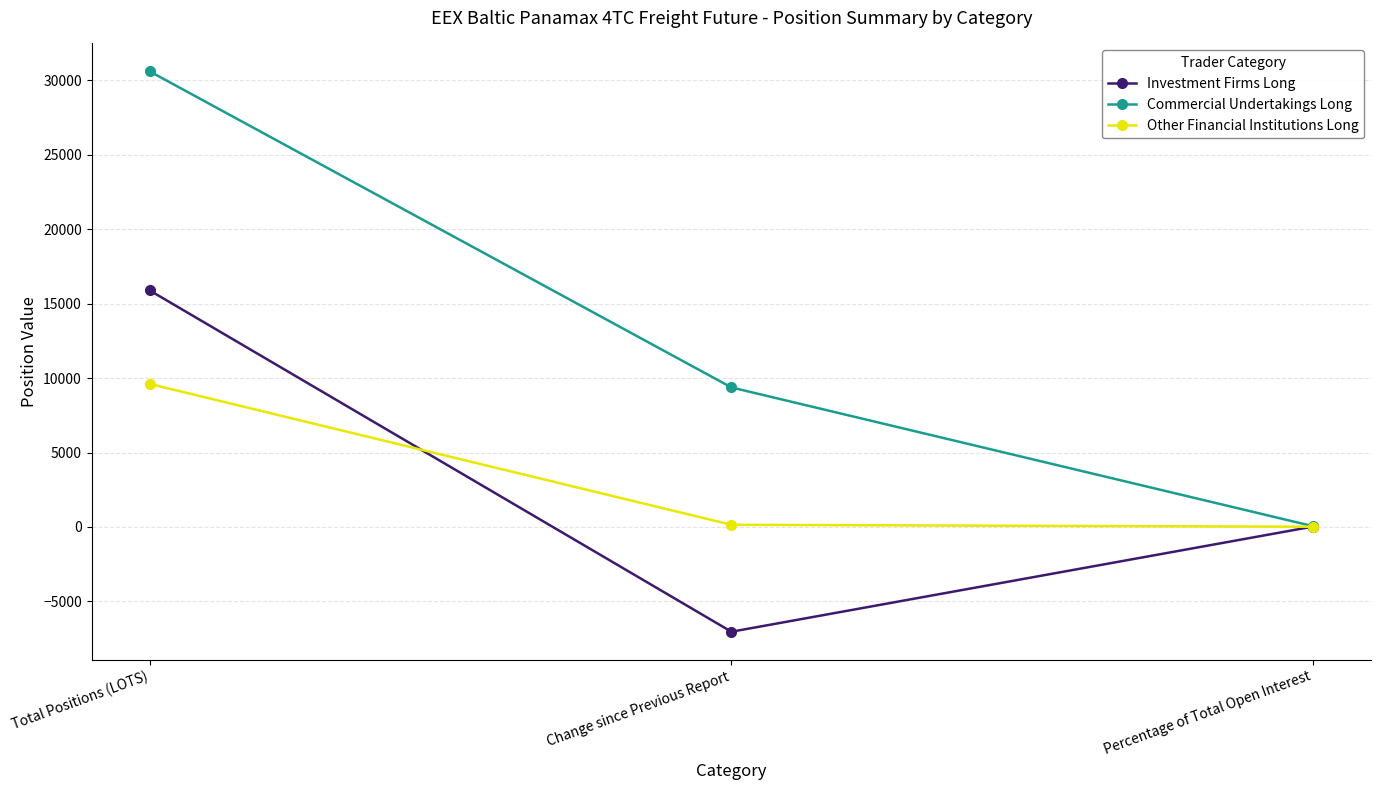

Which label corresponds to the largest value in the chart?

Total Positions (LOTS)